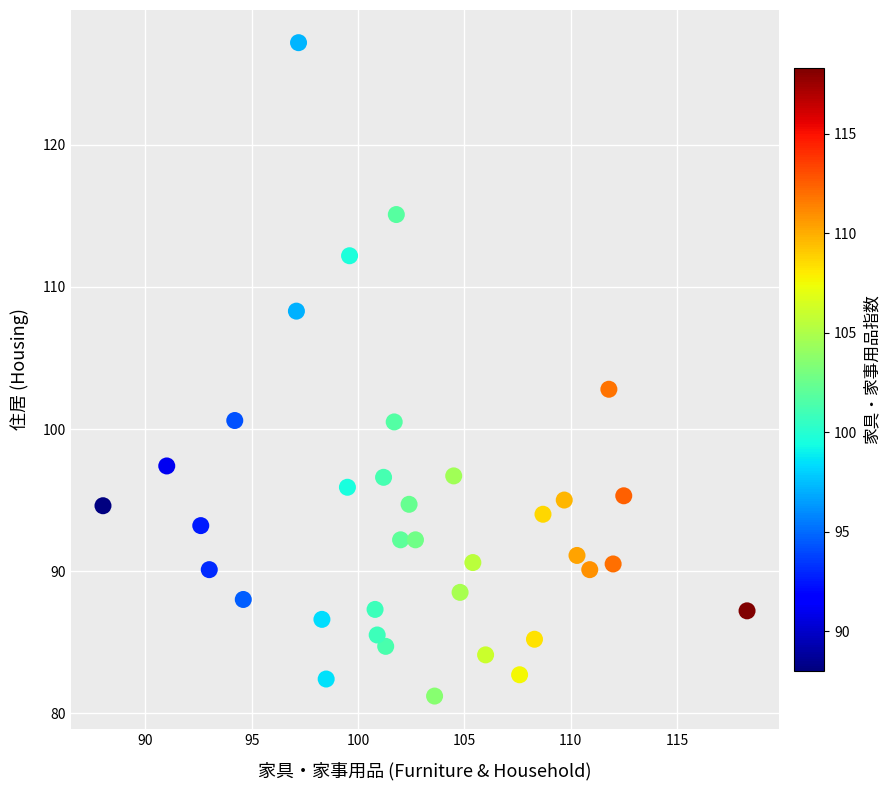

What Y value in the scatter plot is closest to 104?

102.8